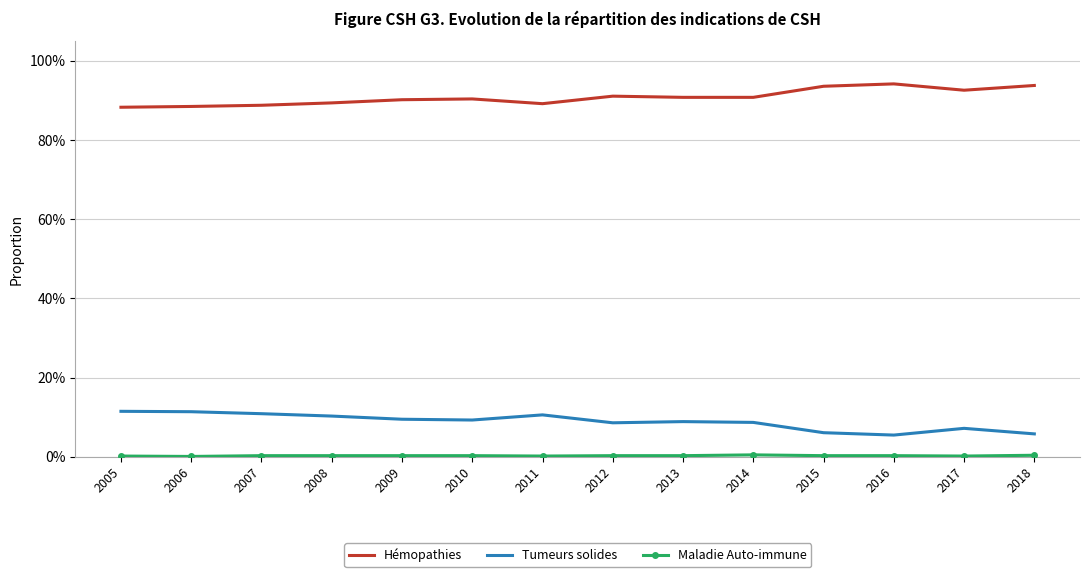

At 2016, list the series in order from smallest to largest.

Maladie Auto-immune, Tumeurs solides, Hémopathies